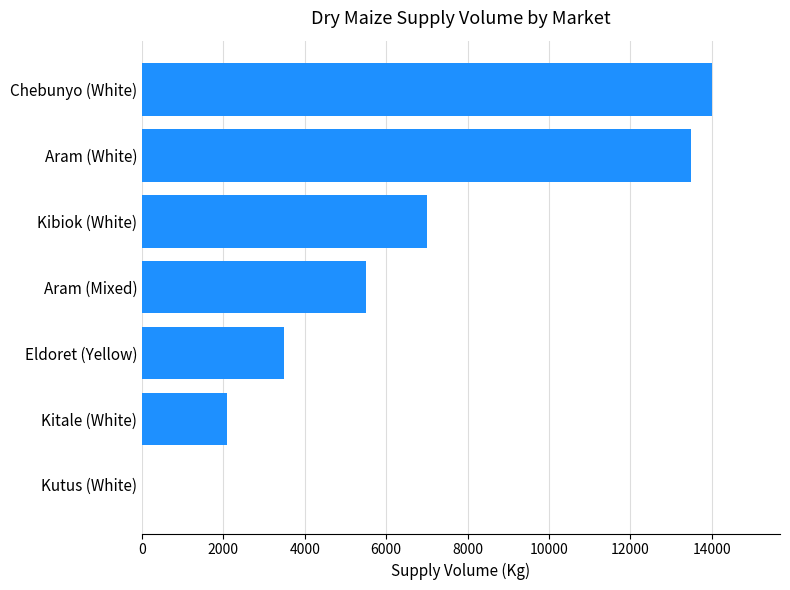

What is the sum of all values?

45600